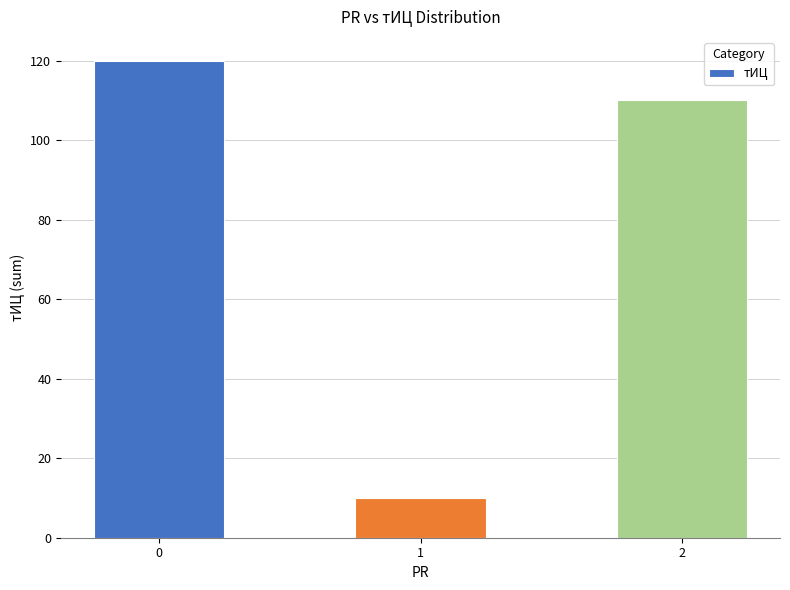

List the labels in order of value, smallest first.

1, 2, 0